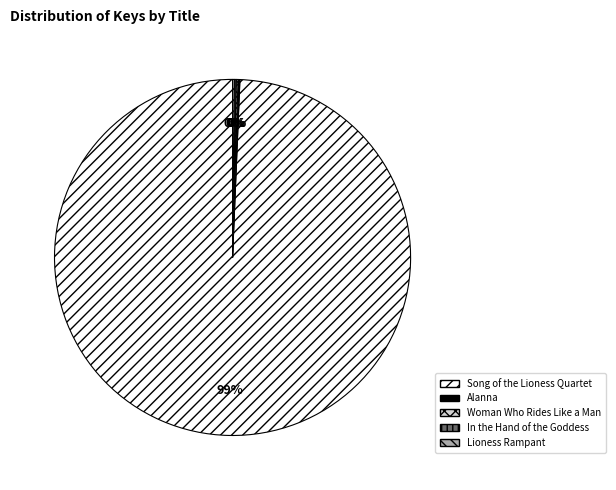

Is there any slice that represents more than half of the pie?

Yes